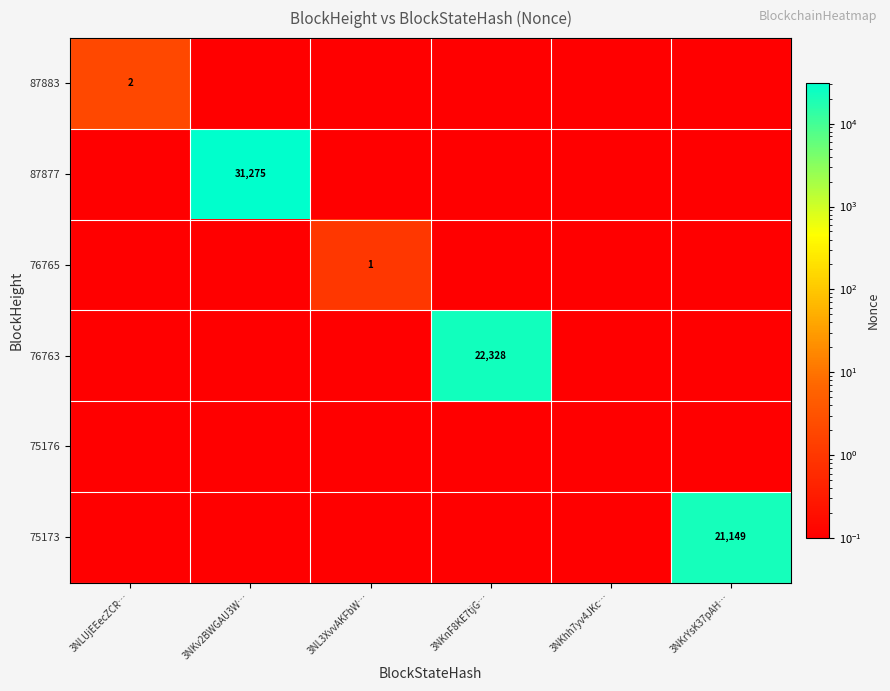

The 87877 series shows 20653.7 at 3NKv2BWGAU3W…. True or false?

False